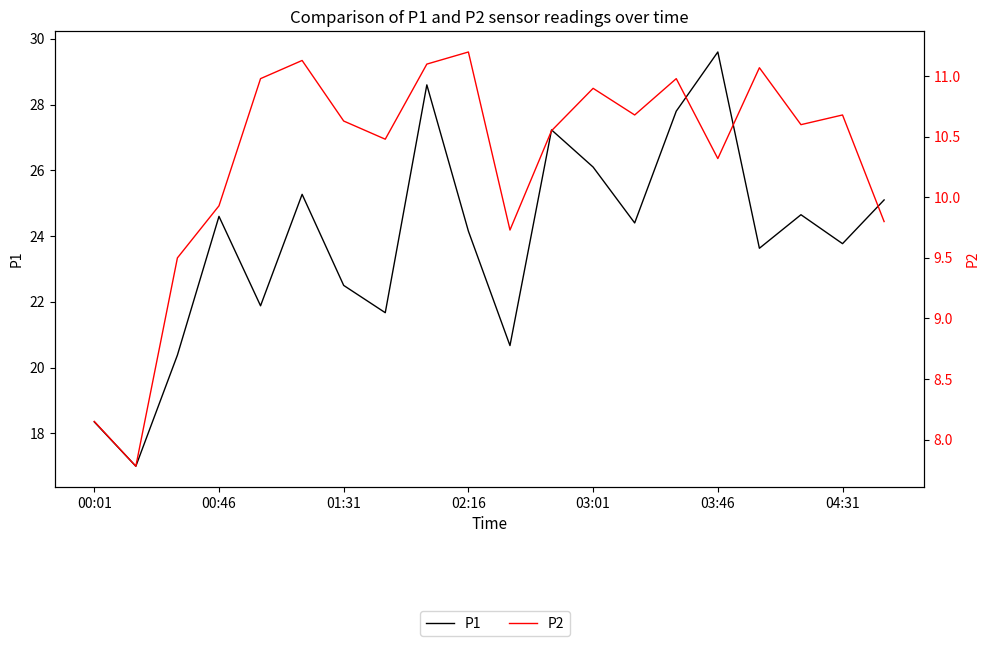

How many lines are shown in the chart?

2